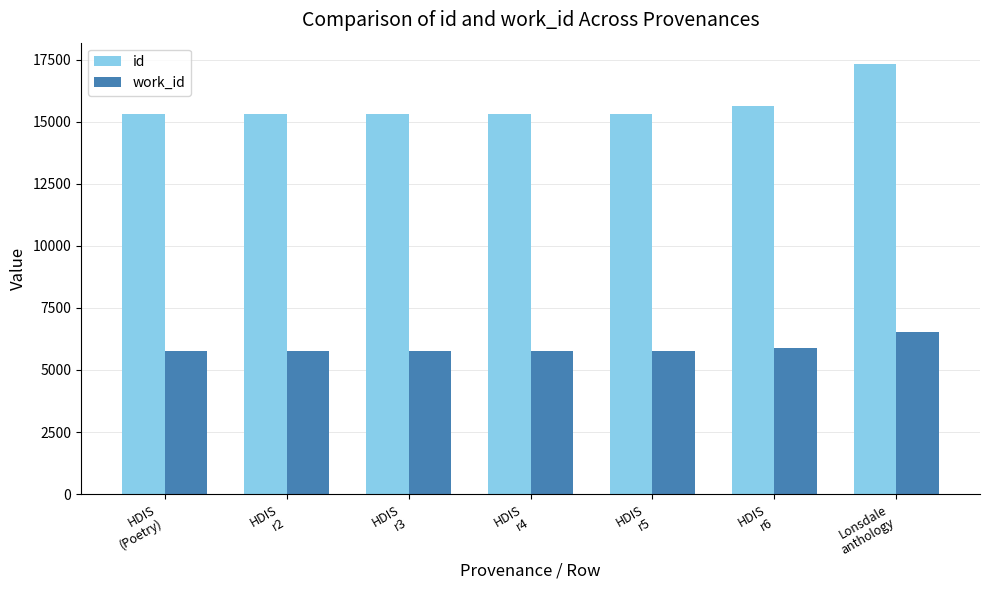

Which series has the largest range (max minus min)?

id